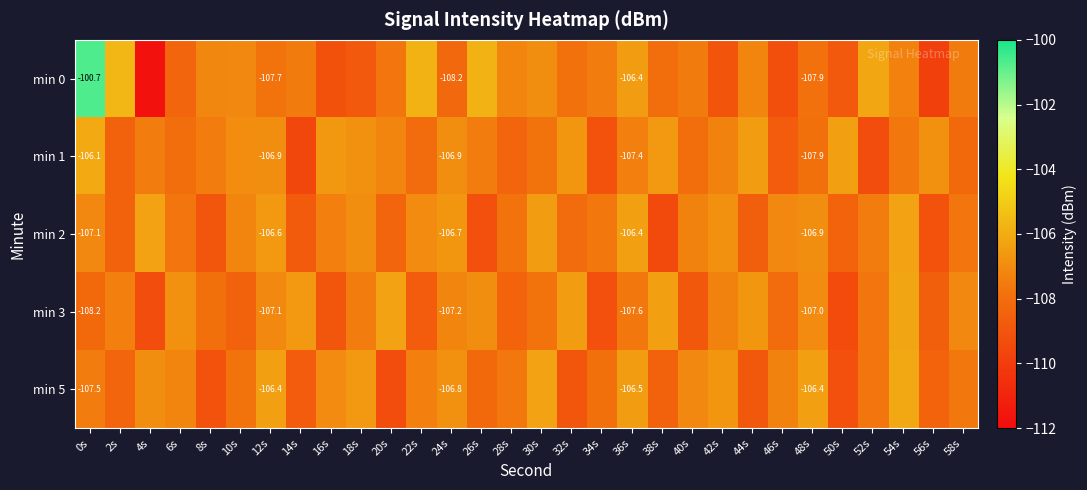

How many data points in min 0 are less than -107?

23